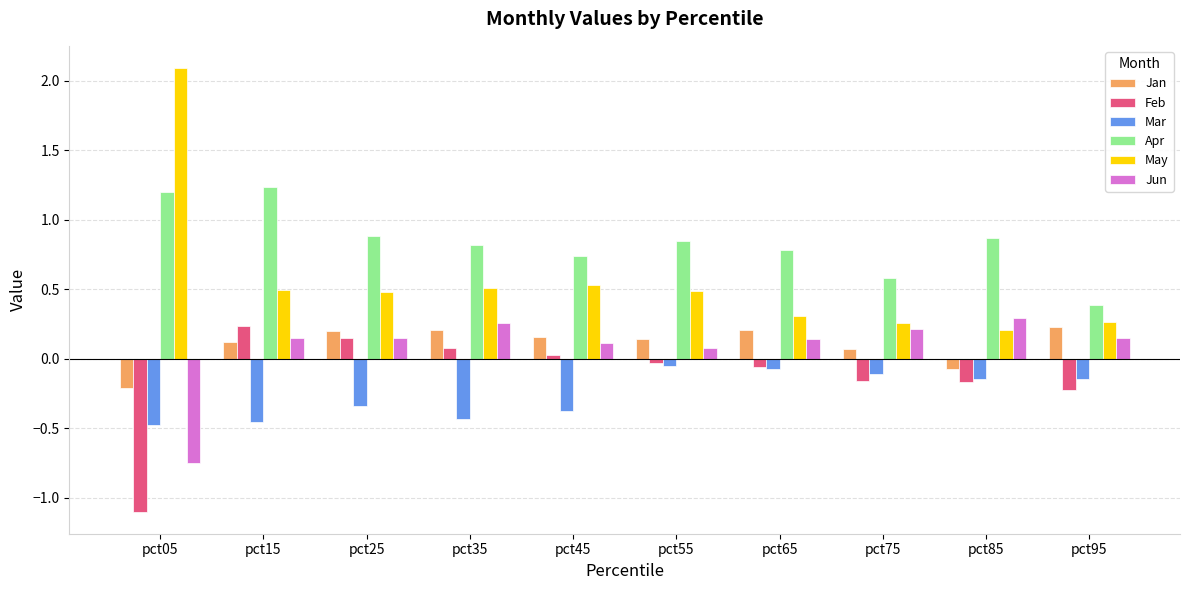

At how many categories does at least one series exceed 0?

10